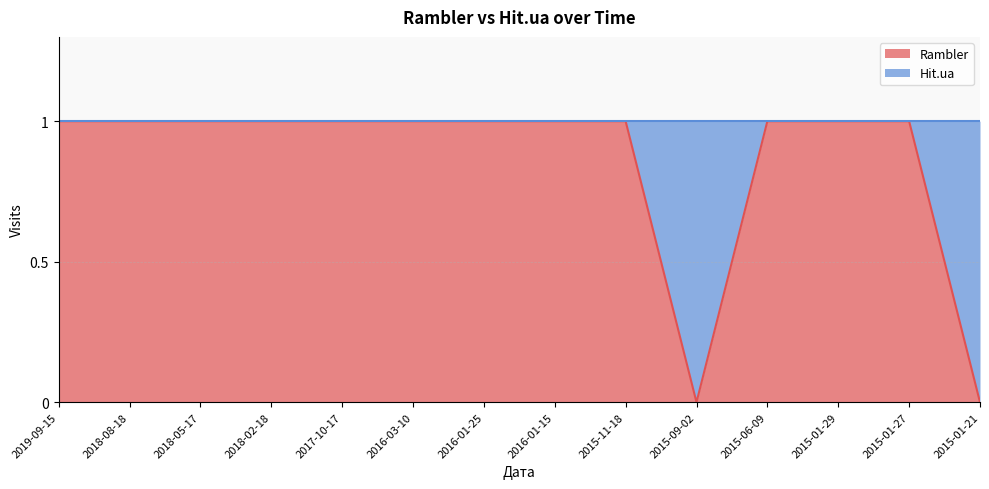

What is the maximum value shown in the chart?

1